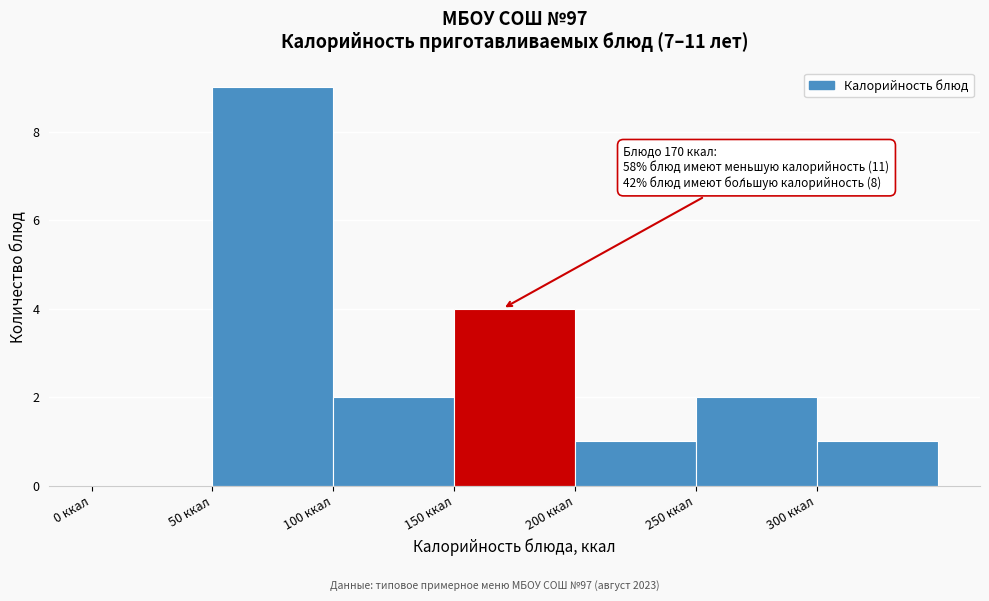

Which range on the x-axis has the tallest bar?

50 to 100